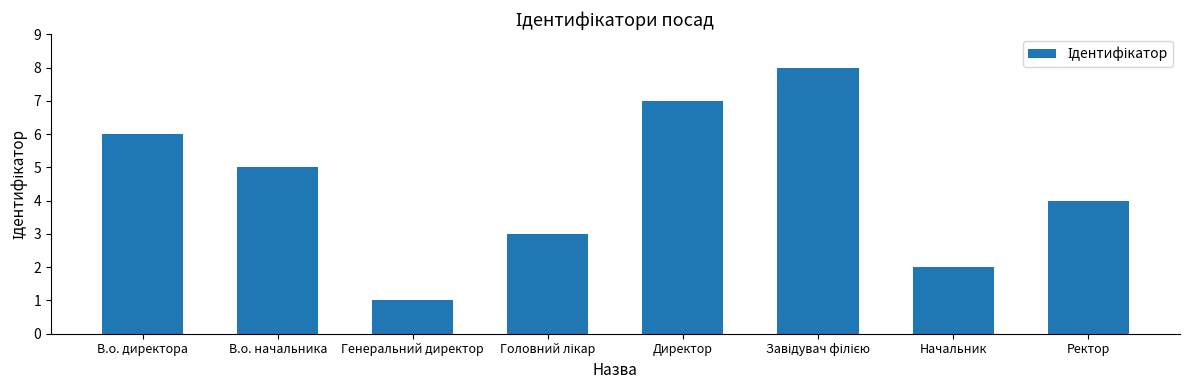

The chart shows a value of 10 at В.о. директора. True or false?

False